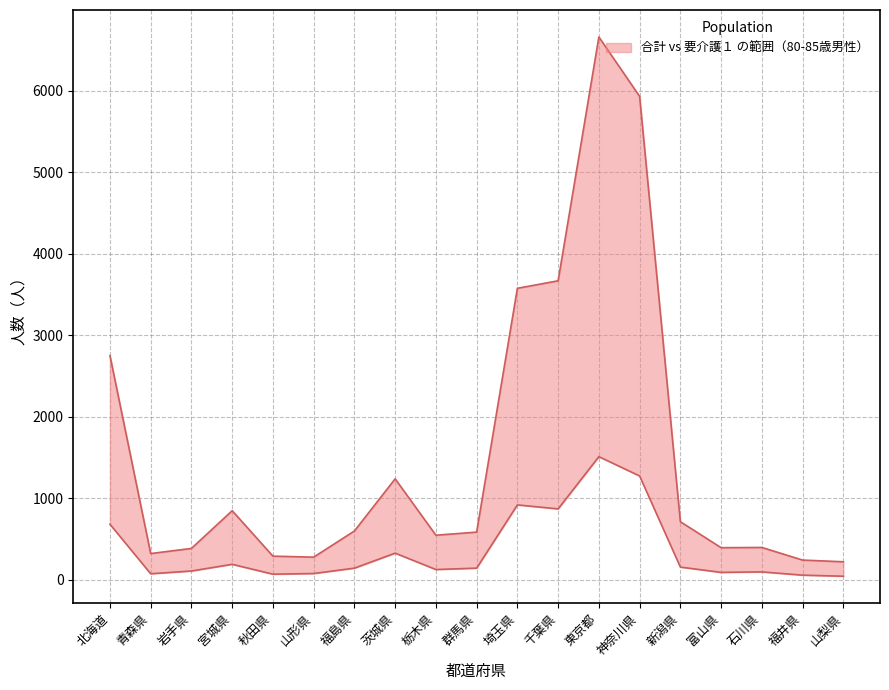

The 合計 series shows 598 at 福島県. True or false?

True